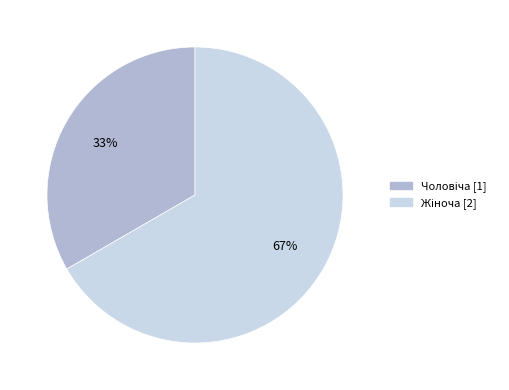

To the nearest percent, what is the average slice percentage?

50%